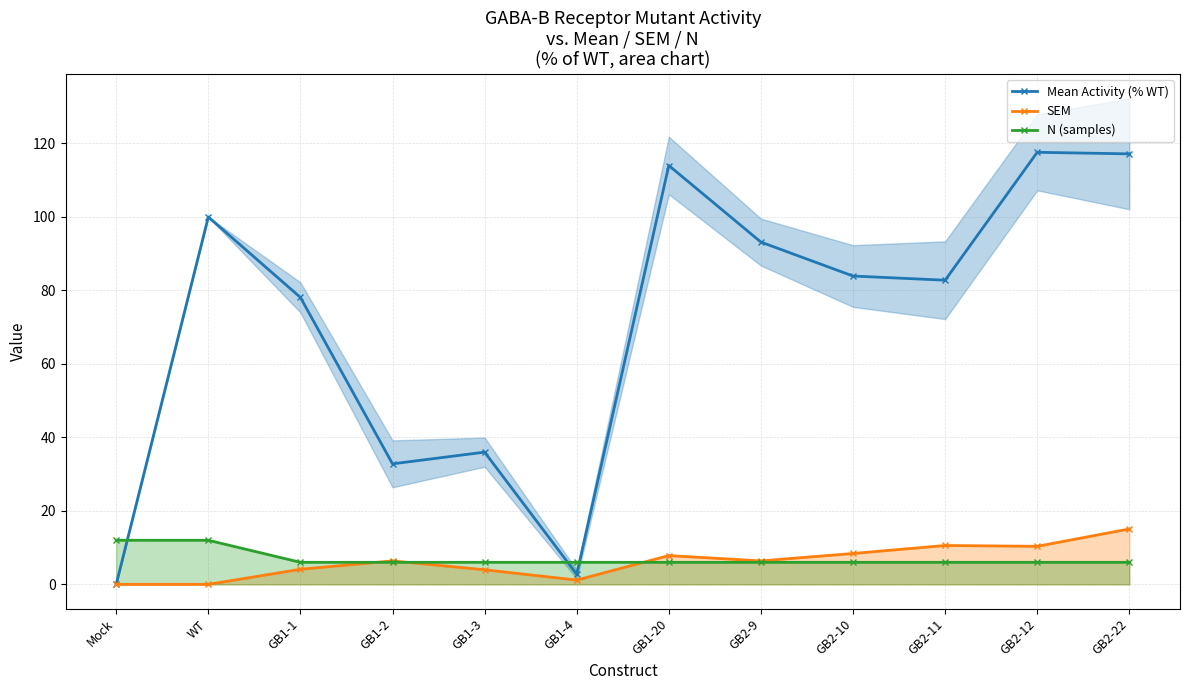

What is the difference between the SEM values at GB2-11 and GB1-1?

6.5